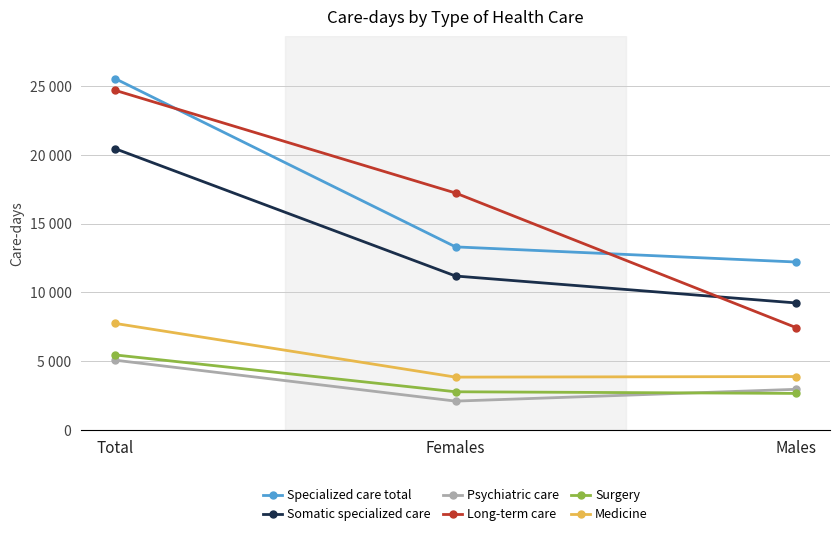

What is the value of the Surgery point at the 2nd from the left?

2792